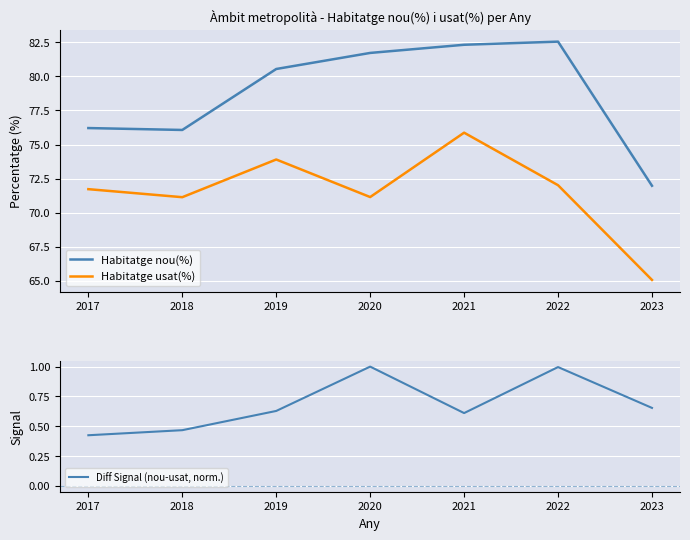

True or false: Habitatge usat(%) and Habitatge nou(%) intersect in this chart.

False